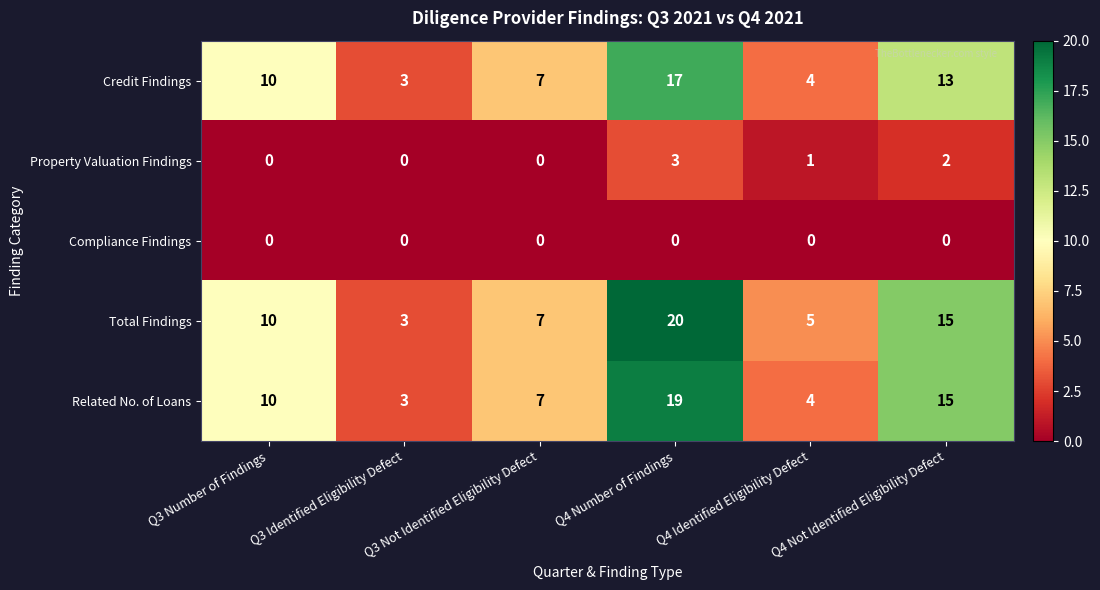

At which label does Total Findings reach its minimum?

Q3 Identified Eligibility Defect